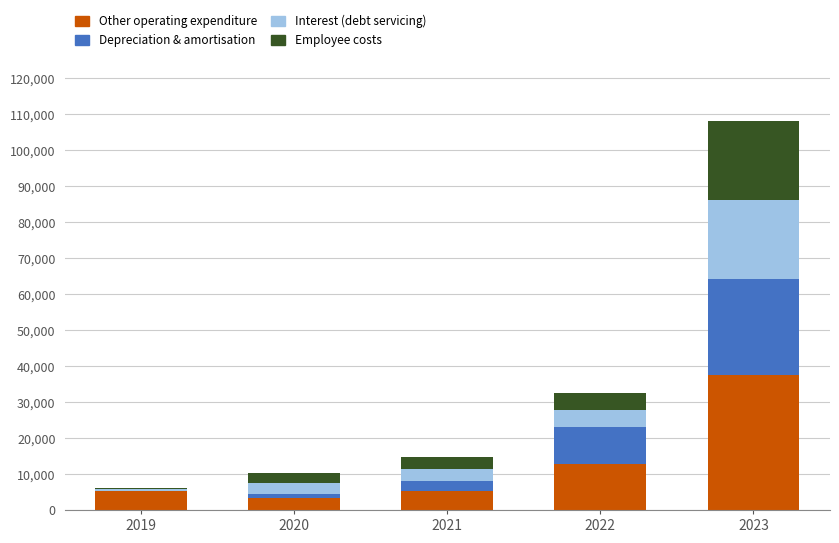

At which category is the sum across all series the highest?

2023